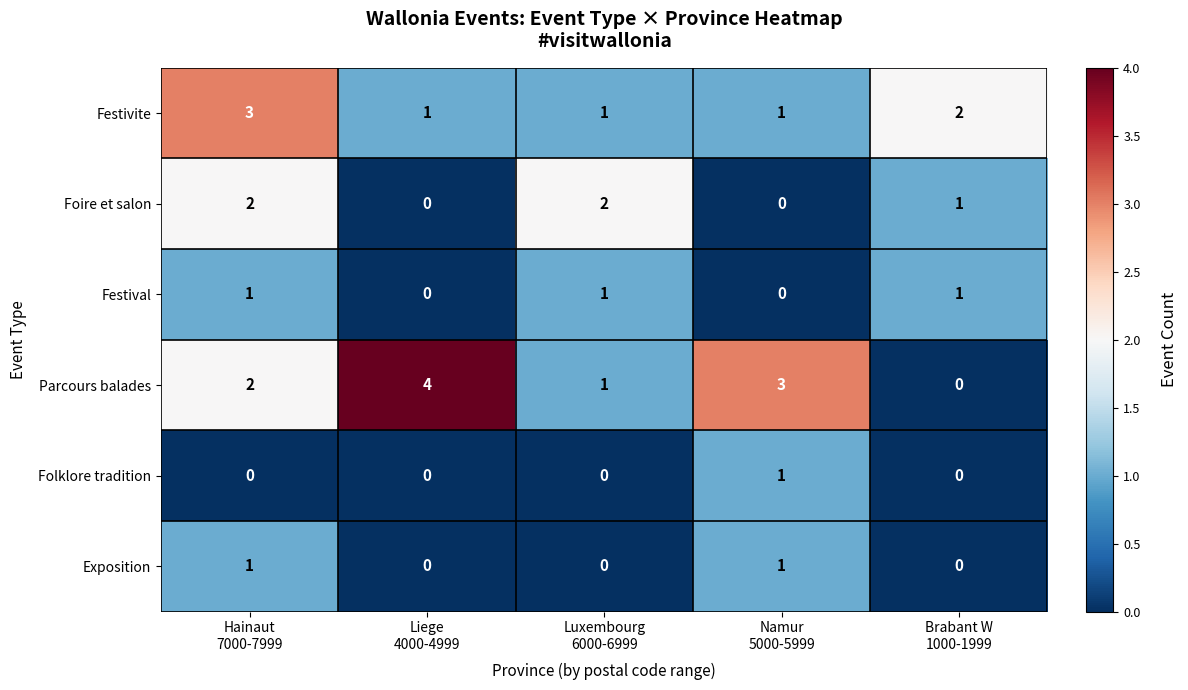

Which series has the largest range (max minus min)?

Parcours balades